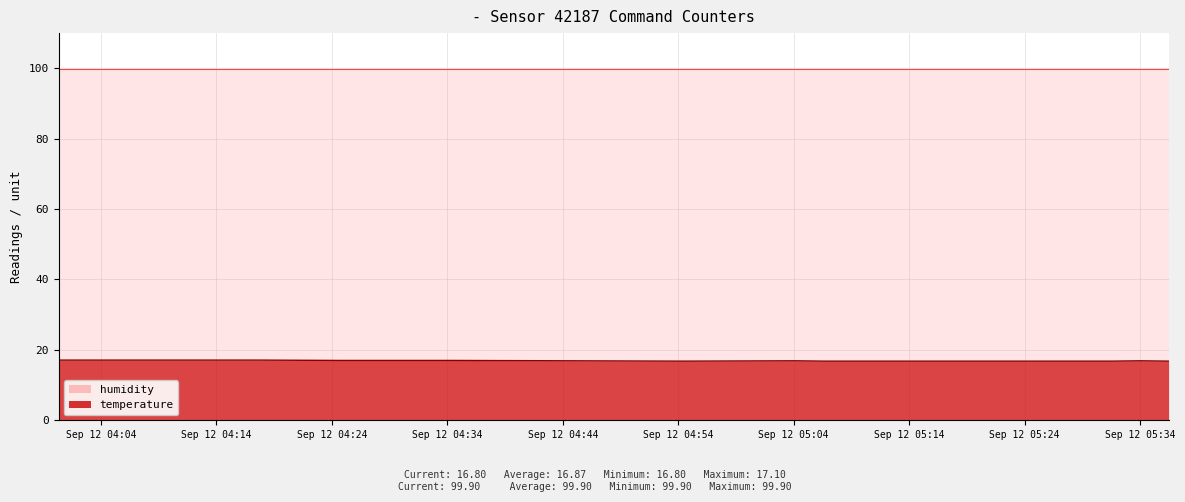

What is the total value across all series at 4?

116.8